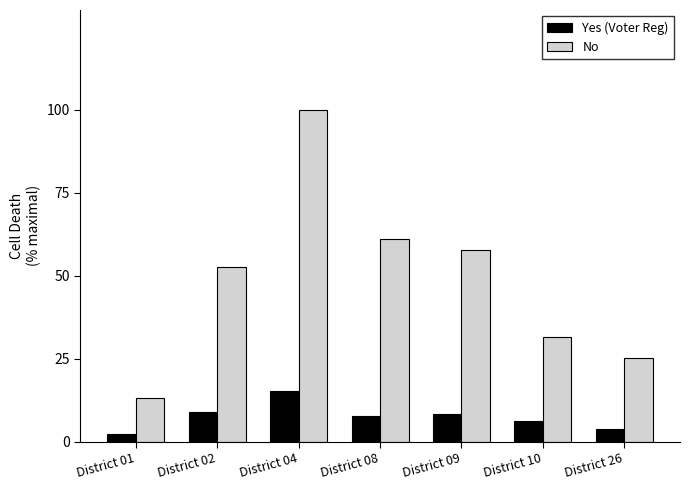

How many bars are there in total?

14